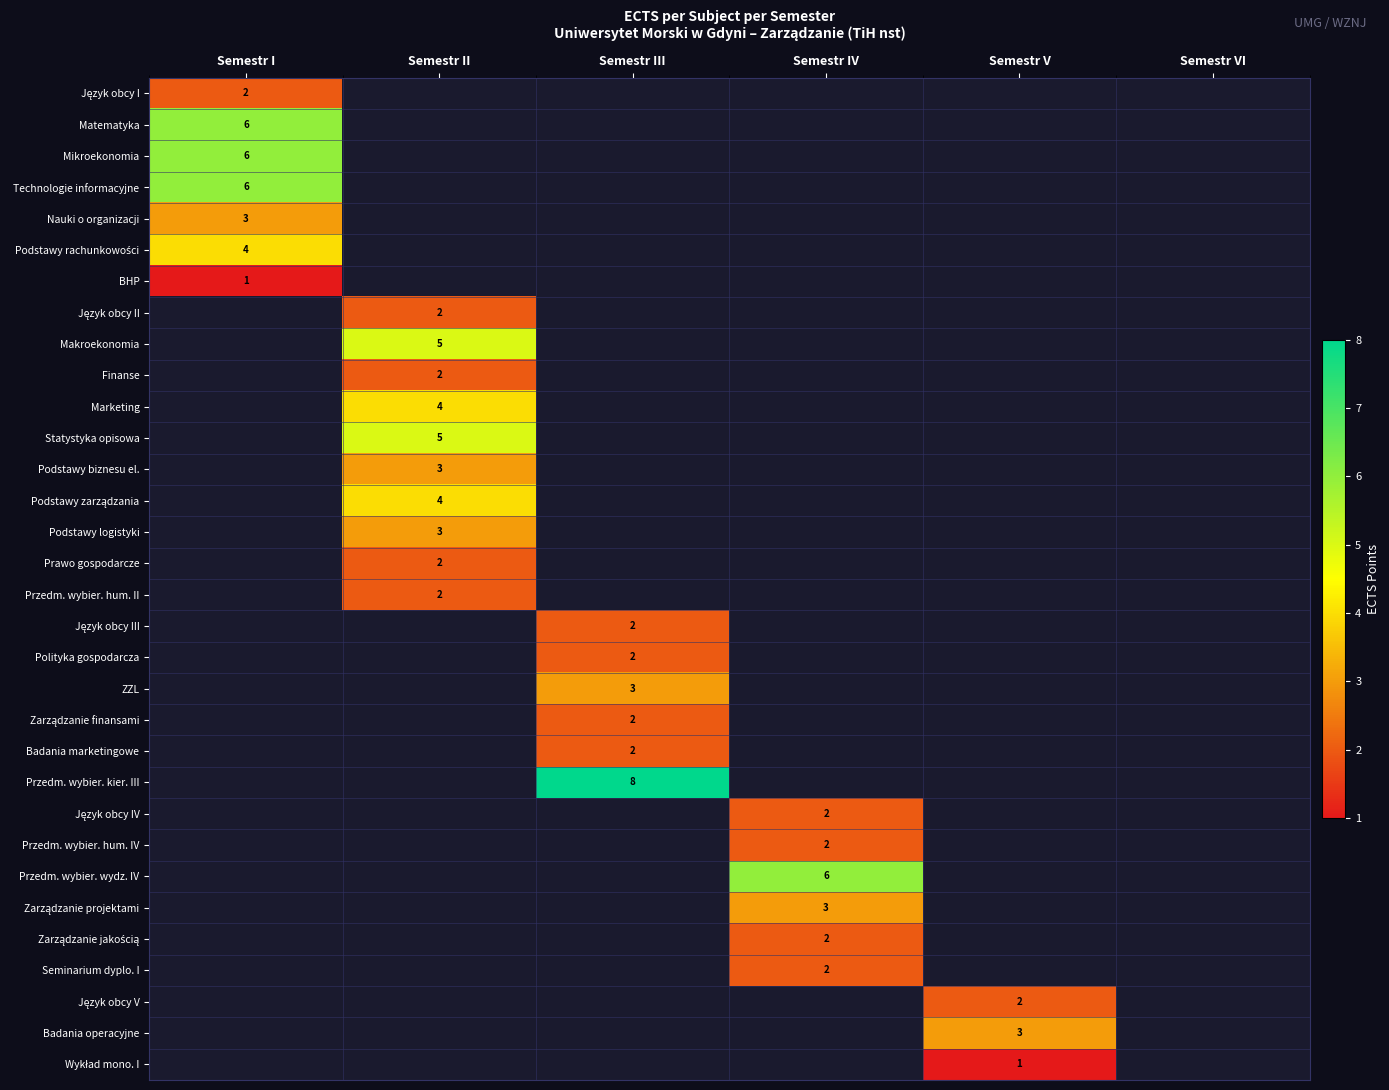

Which has a higher value, Semestr I or Semestr II?

Semestr II